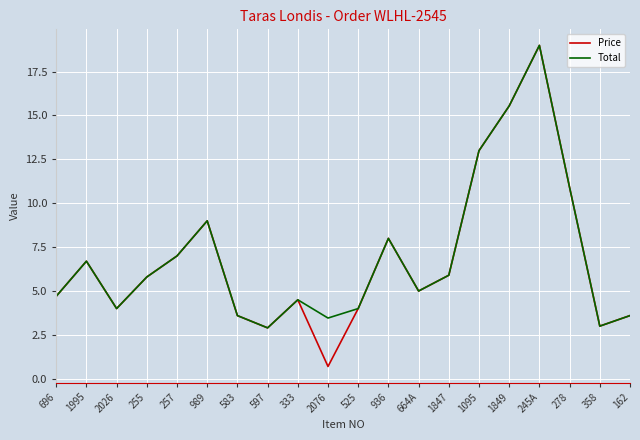

At which category is the sum across all series the highest?

245A